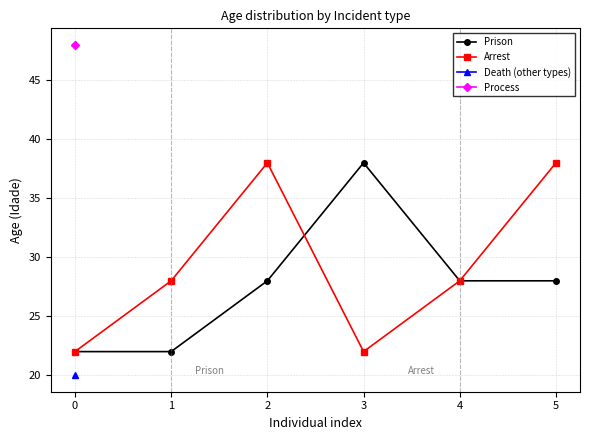

What value does the Prison series have at 0, to the nearest 5?

20